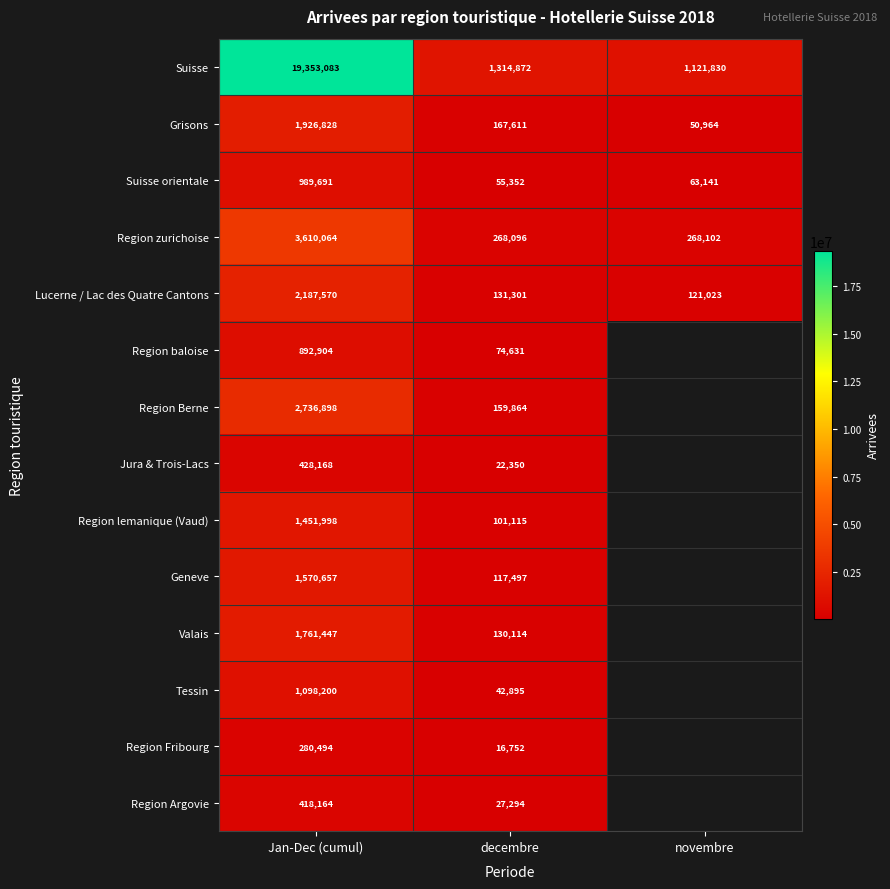

At which label is Suisse closest to 10237456?

decembre